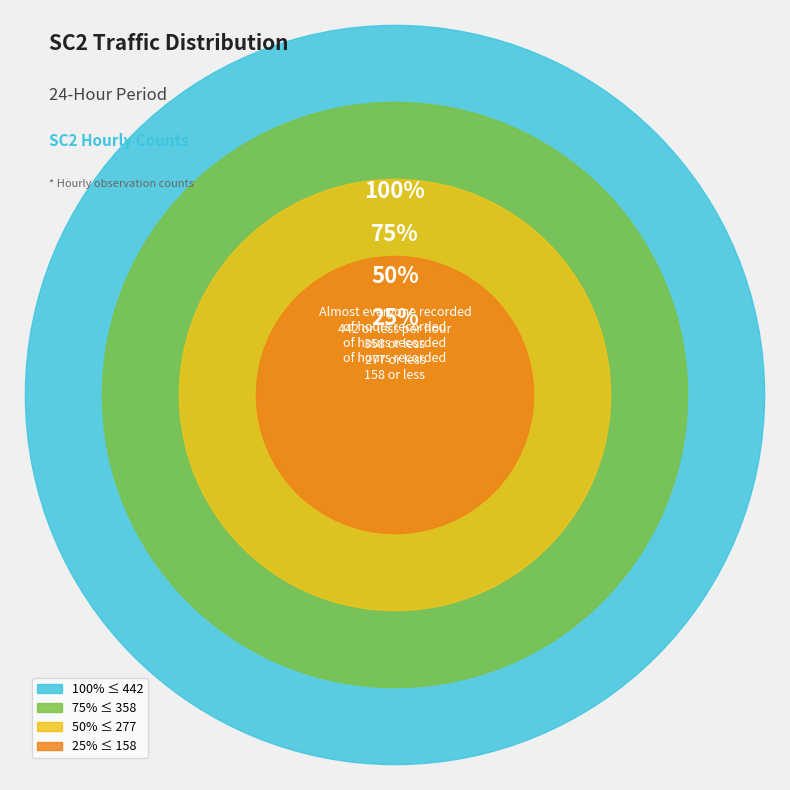

Is 7 the majority of the pie?

No